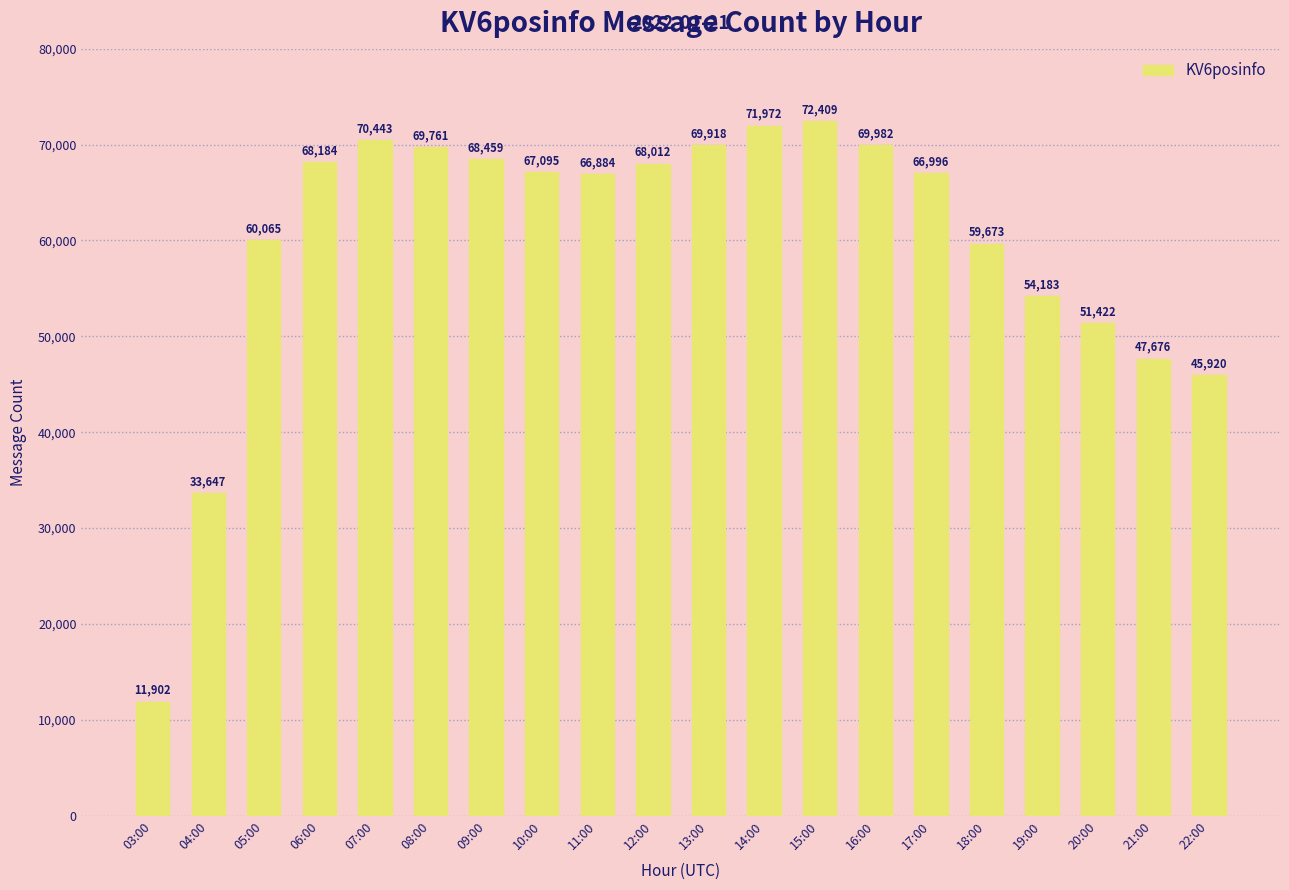

What position from the right is 17:00?

6